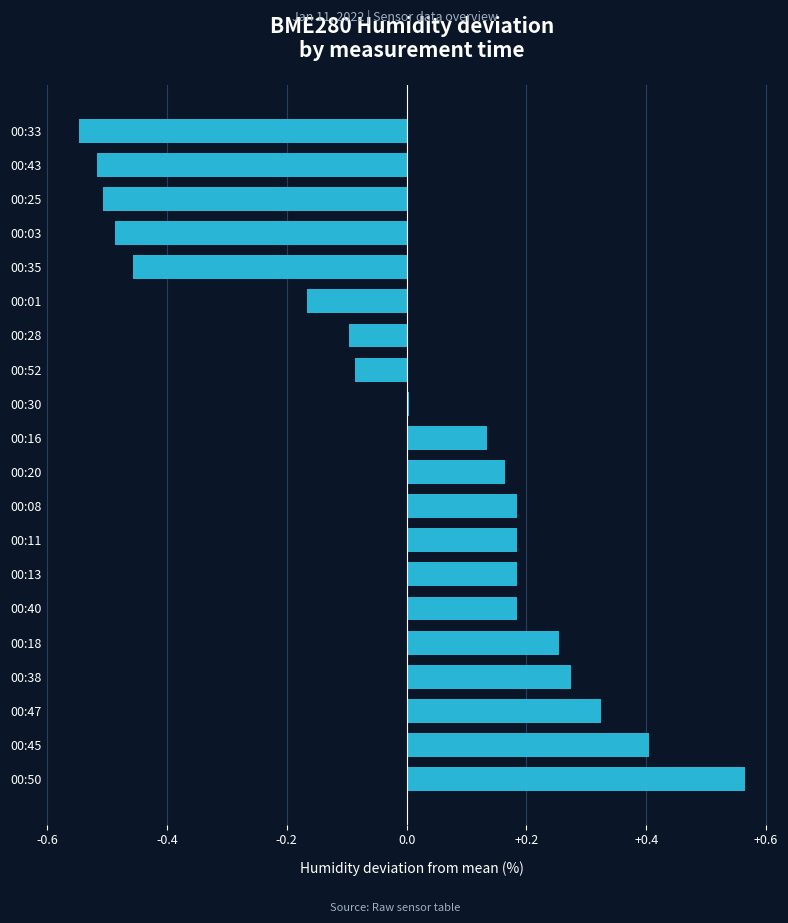

Which category has the highest value across all series?

00:50